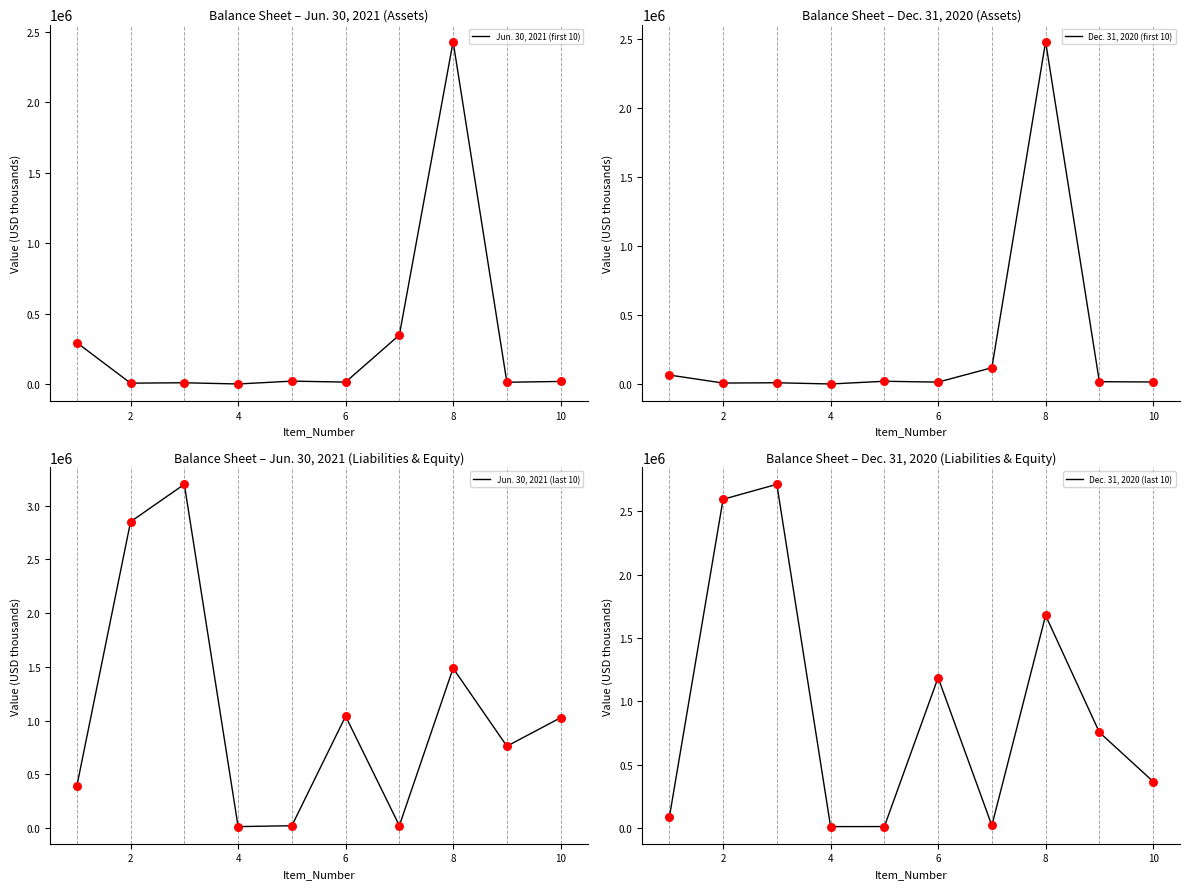

Which series reaches the maximum Y coordinate?

Jun. 30, 2021 (last 10)